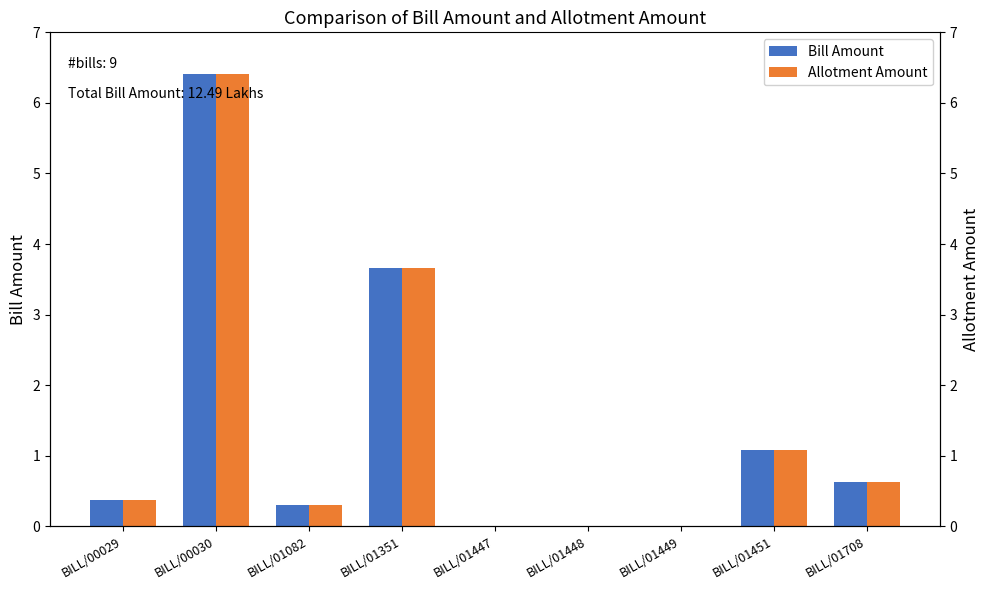

What are all the series names shown in the legend?

Bill Amount, Allotment Amount